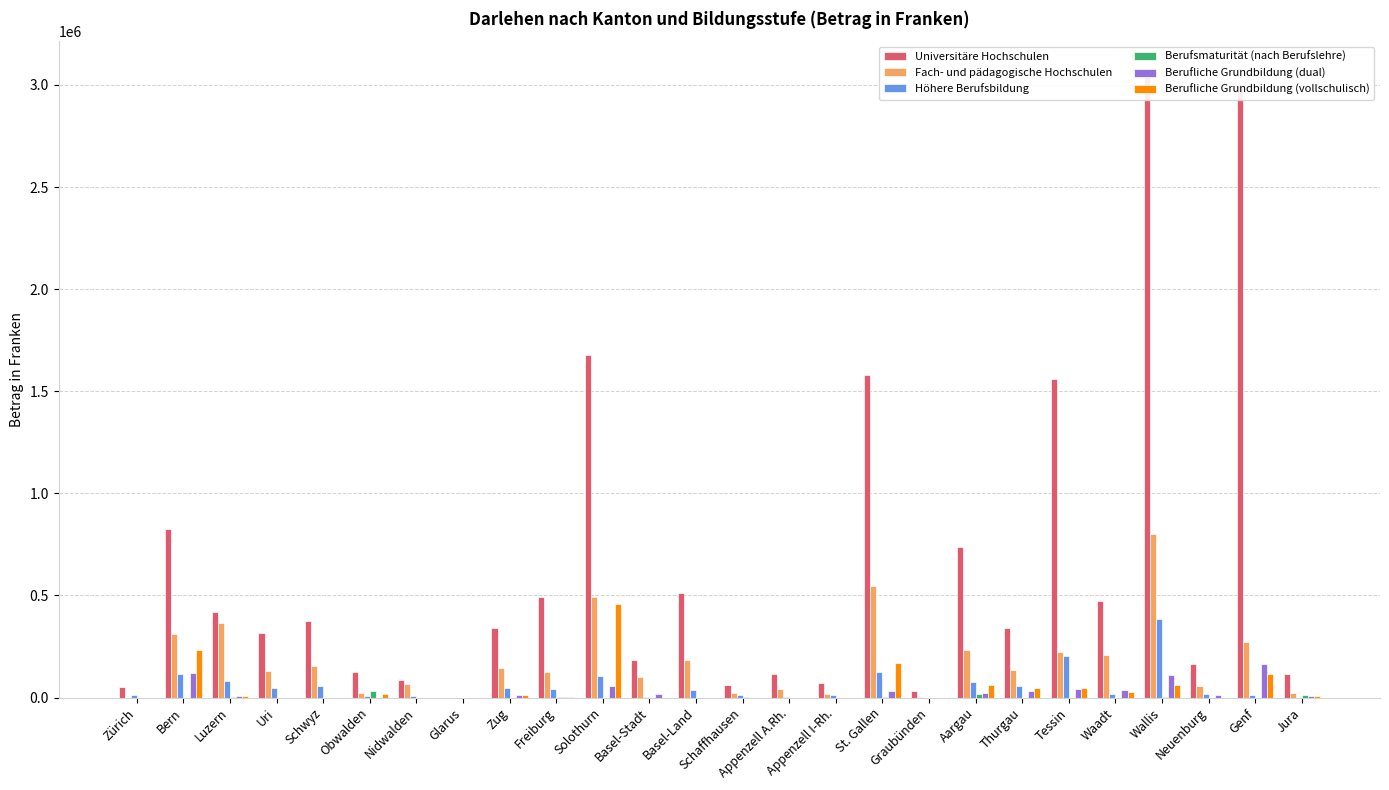

Reading right to left, transcribe all the data shown in this chart.

Universitäre Hochschulen: 117660	2994055	162900	3061025	472581	1558258	340139	736400	33000	1578850	72750	113000	63250	511000	184782	1675300	493680	340000	0	84160	127000	374250	318000	420900	826495	53767
Fach- und pädagogische Hochschulen: 24410	269942	57300	798605	208365	225004	137050	231900	5000	545800	17250	43000	23100	182000	98807	490400	122700	143000	0	64440	24000	155100	127800	365300	311408	0
Höhere Berufsbildung: 0	10000	18000	384125	15040	205000	56315	74700	0	124250	13000	5000	12500	35000	3900	105100	41500	45000	0	7000	8000	58150	48100	81300	115720	14000
Berufsmaturität (nach Berufslehre): 10010	0	0	3100	0	0	0	15000	0	2950	0	0	5000	0	0	0	5000	0	0	0	32000	0	0	4300	0	0
Berufliche Grundbildung (dual): 7500	165312	10000	110220	35920	39837	32150	20000	0	29800	0	0	0	0	16000	55800	5000	11000	0	0	0	0	0	8700	119669	0
Berufliche Grundbildung (vollschulisch): 6500	112973	0	60125	27560	44461	45824	63000	0	167000	0	0	0	0	0	456500	2000	12000	0	0	15000	0	0	5200	234880	0